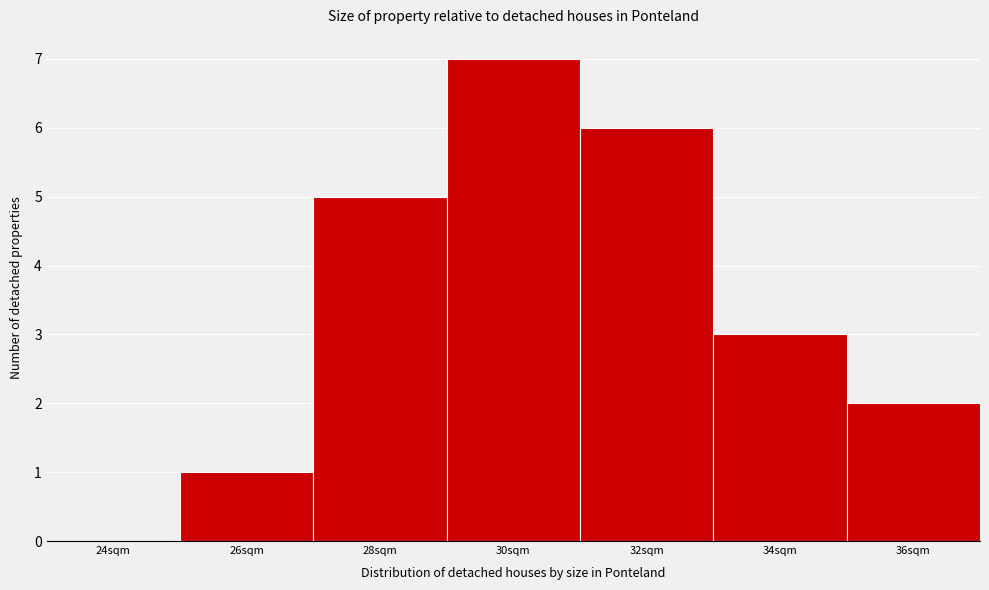

Reading right to left, extract all data points from this chart.

36sqm=2	34sqm=3	32sqm=6	30sqm=7	28sqm=5	26sqm=1	24sqm=0